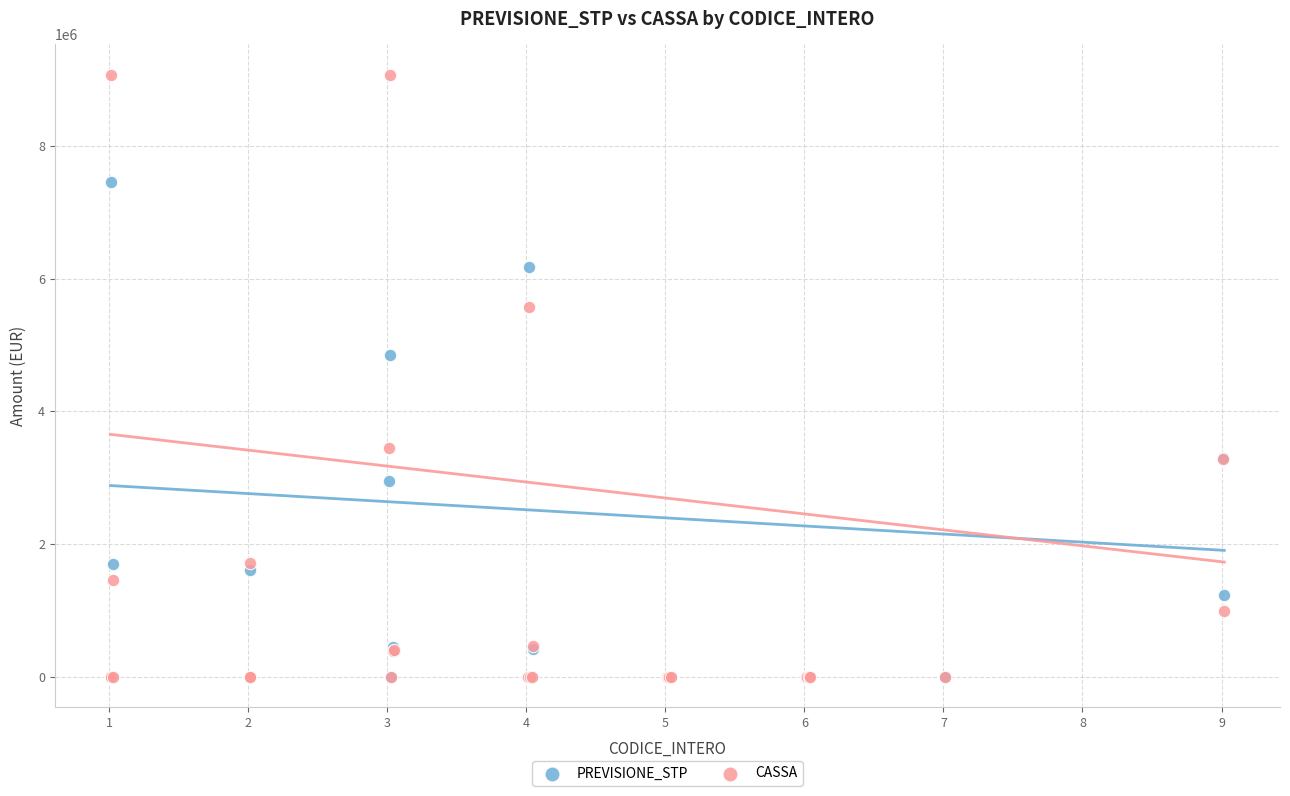

In the PREVISIONE_STP series, what Y value is closest to 3729000?

3300000.0